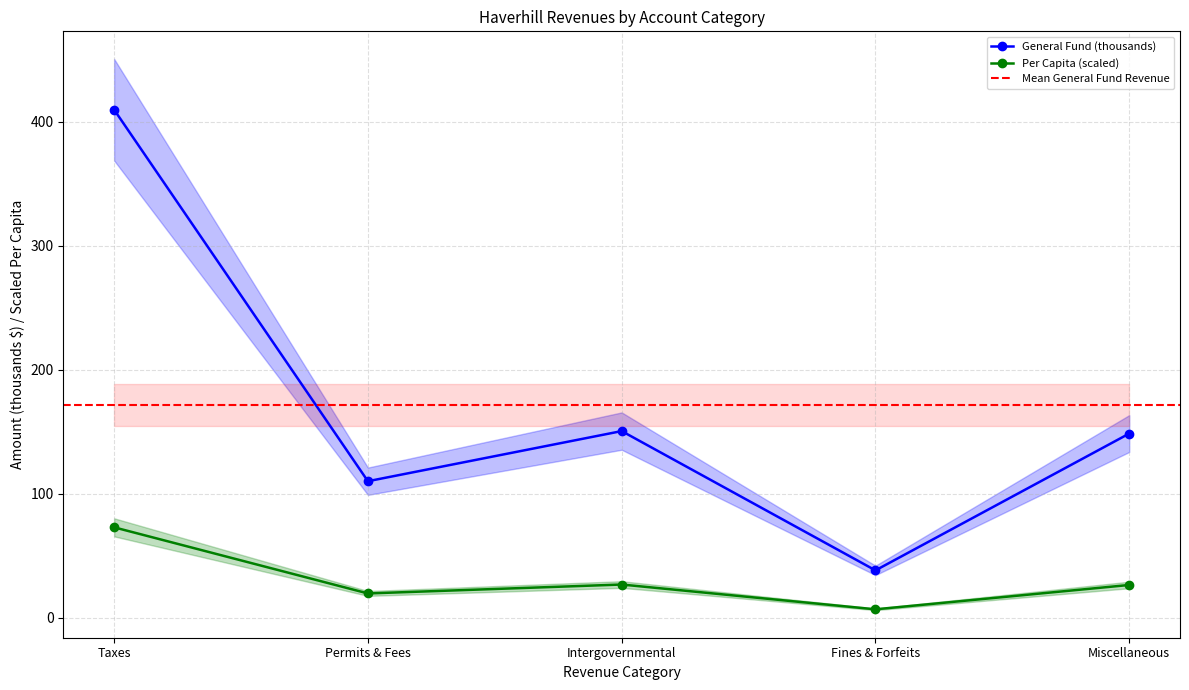

The General series shows 409.6 at Taxes. True or false?

True